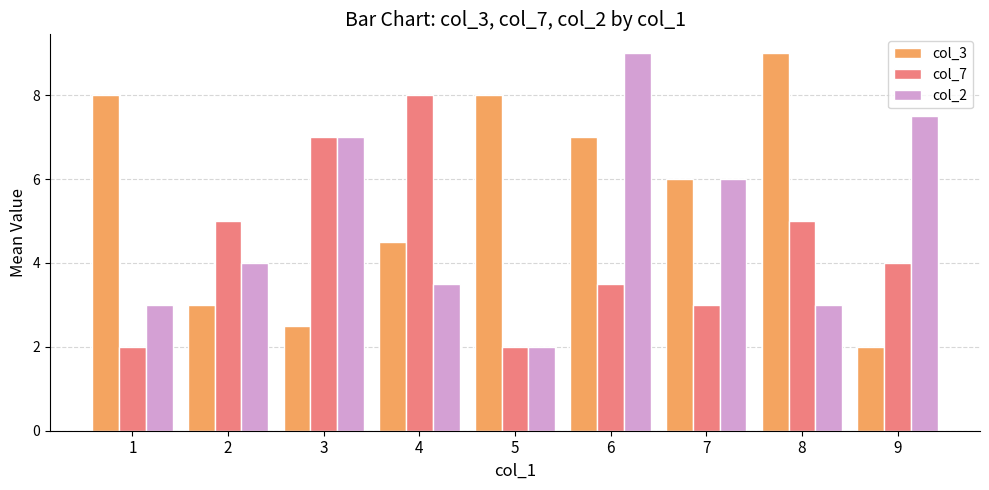

Is it true that col_7 equals 2.0 at 1?

True